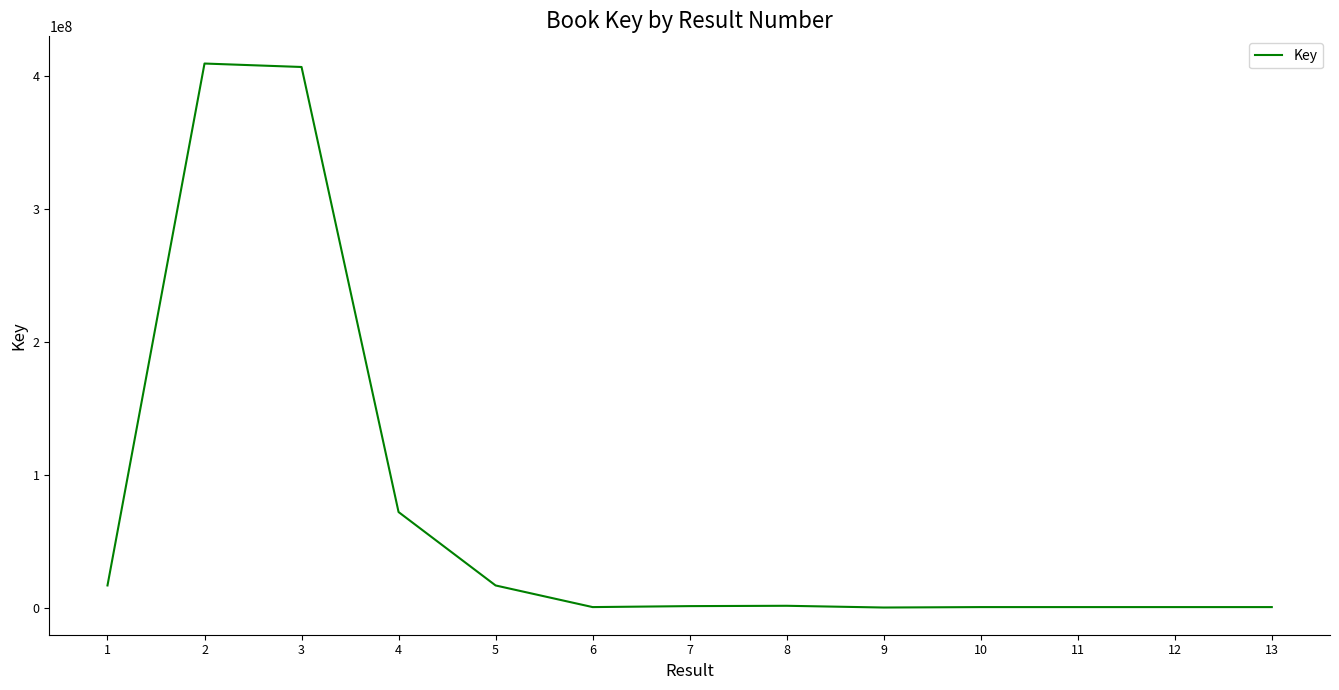

How many values are below 1064671?

6